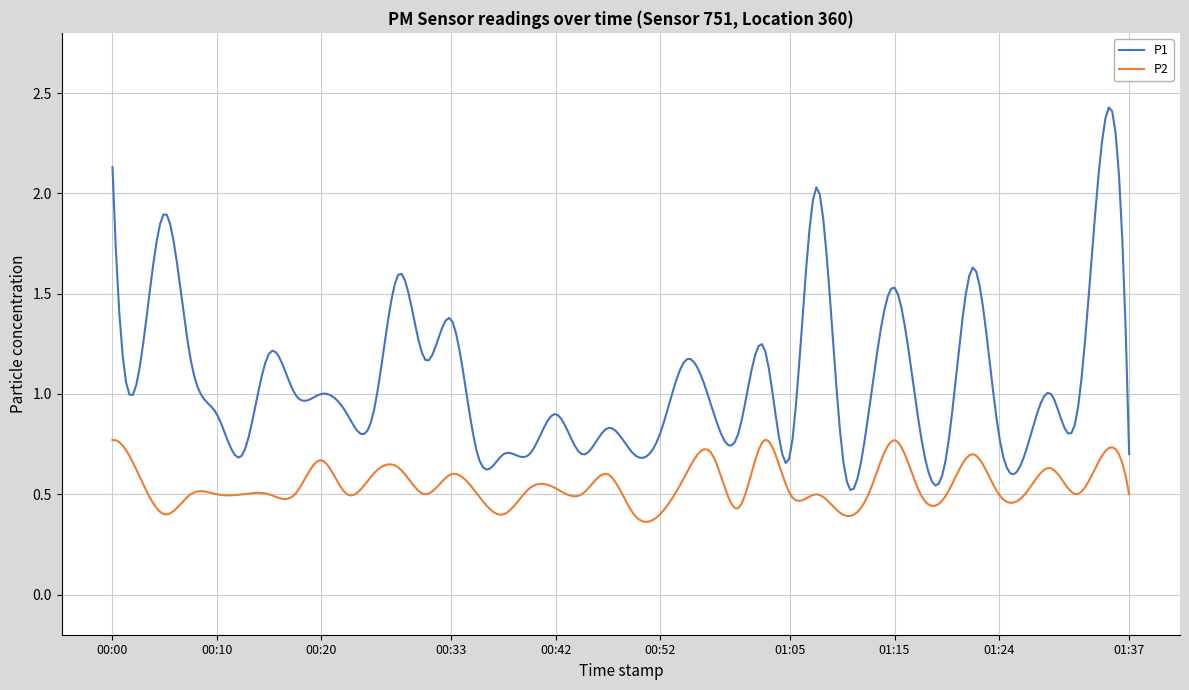

Rank the series by their average value, from highest to lowest.

P1, P2